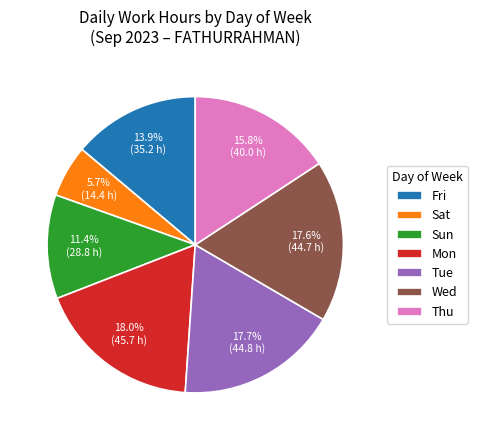

Approximately how many times larger is the value at Thu compared to Fri?

1.1